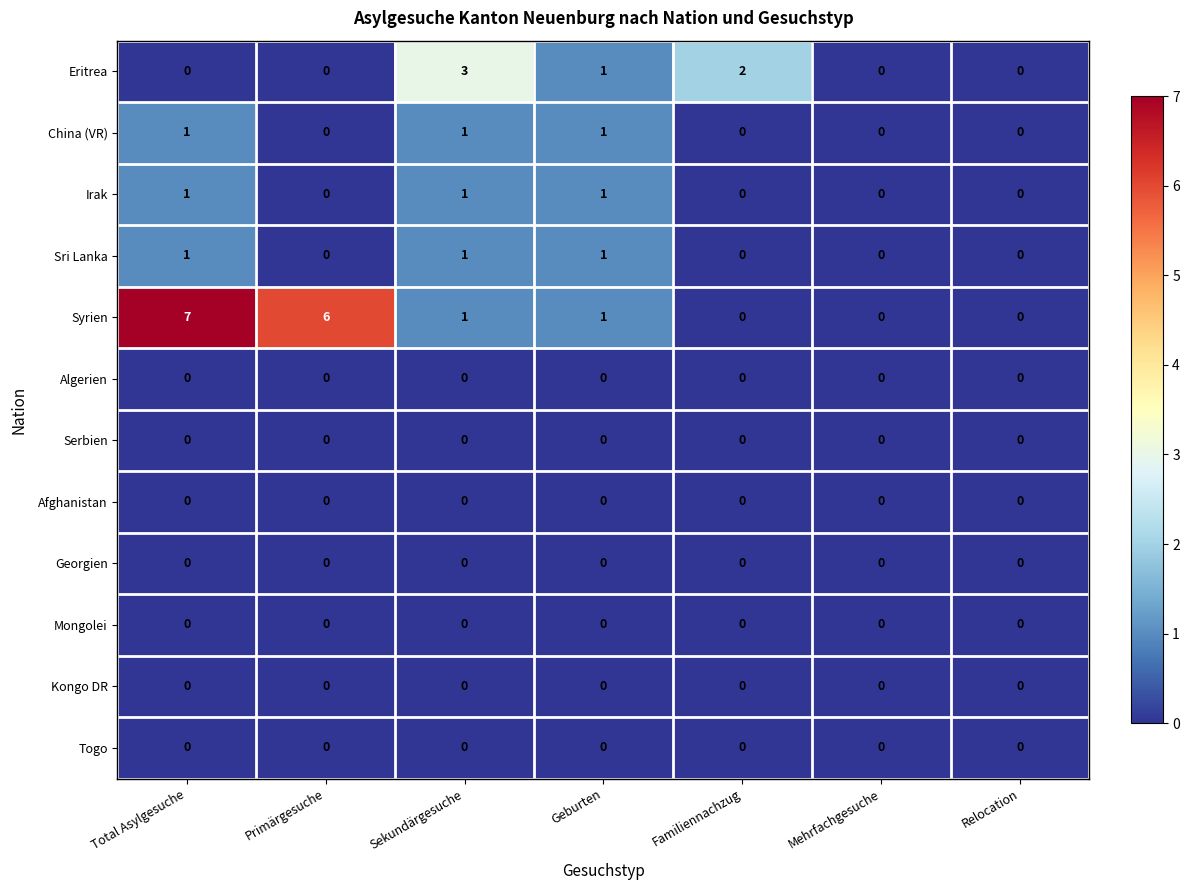

Which series has the largest range (max minus min)?

Syrien